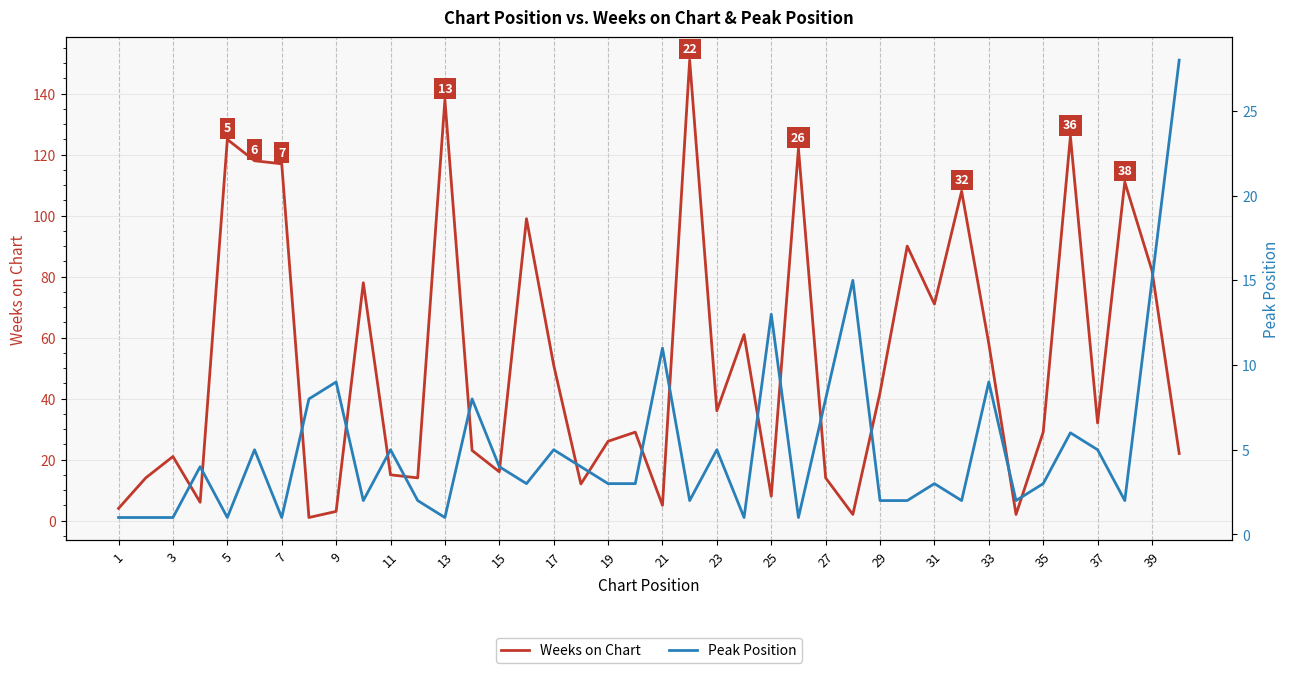

What is the maximum value for Weeks on Chart?

151